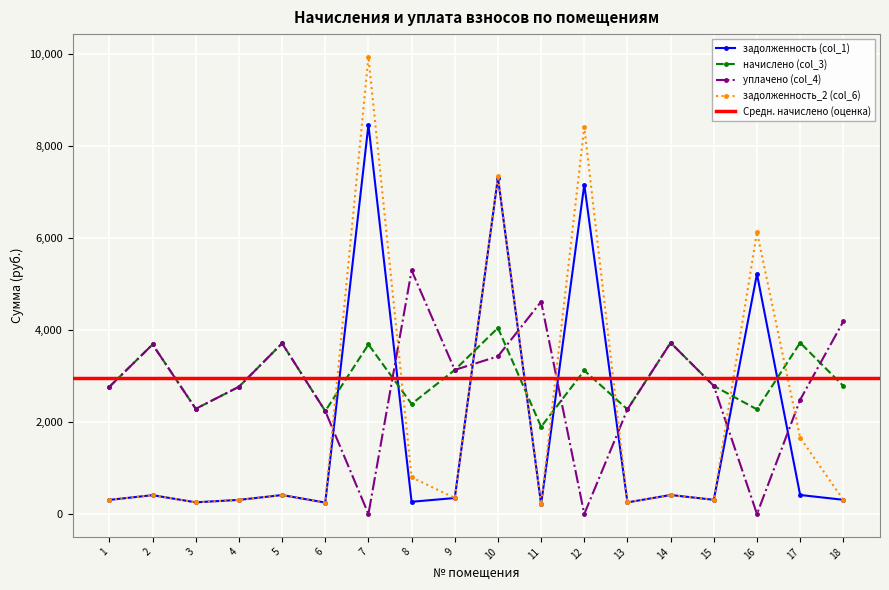

Which series has the widest spread of values?

задолженность_2 (col_6)